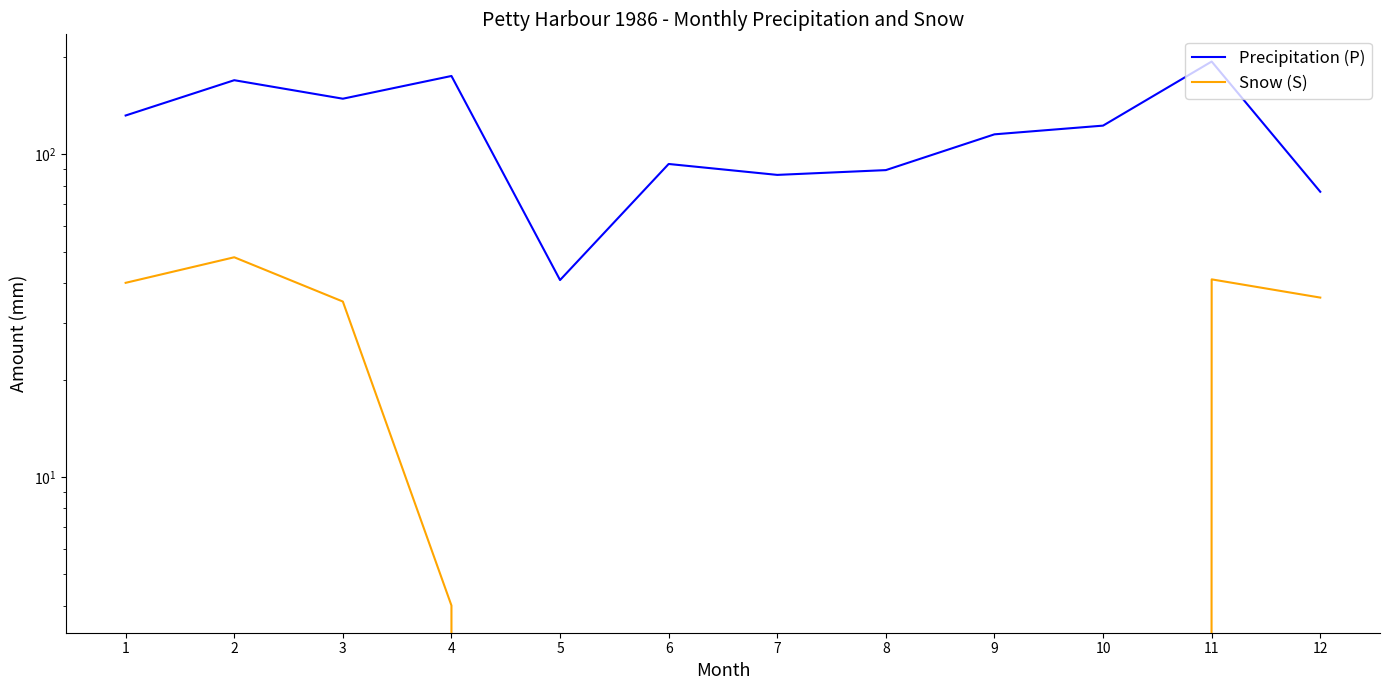

How many interior local peaks does the Snow (S) series have?

2